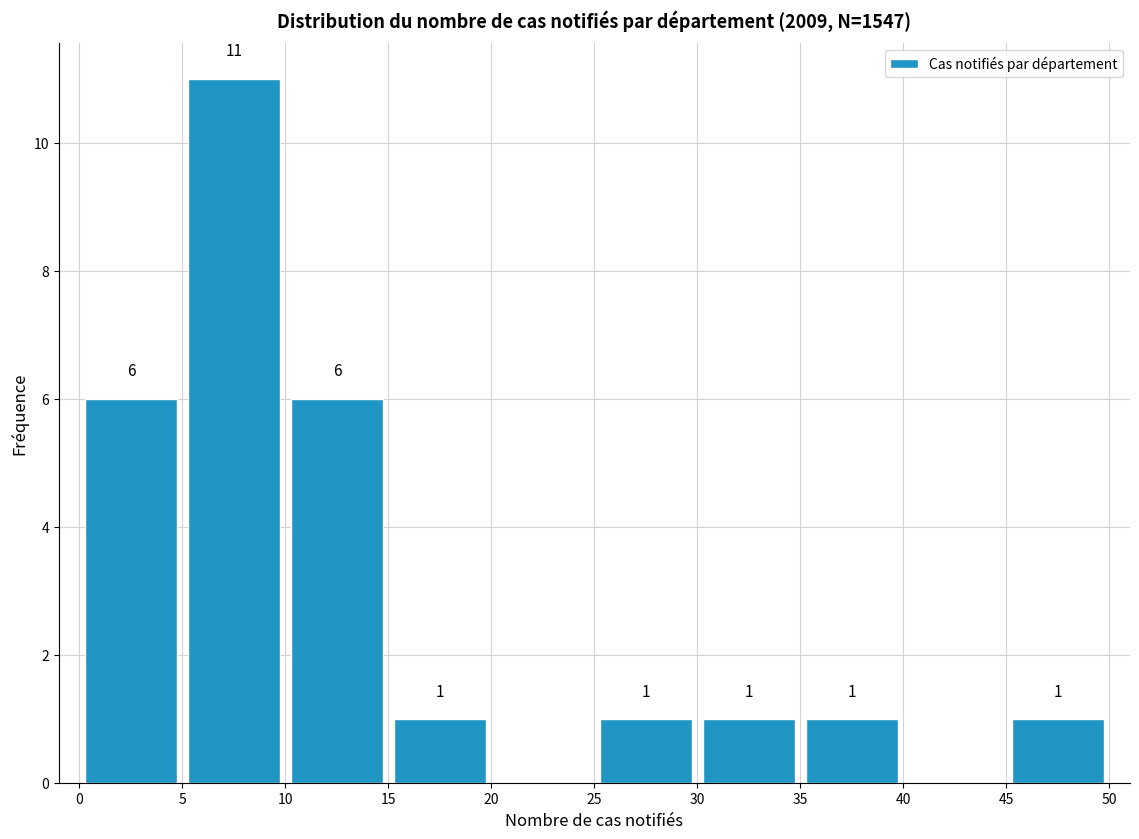

Over which range of the x-axis is the bar tallest?

5 to 10